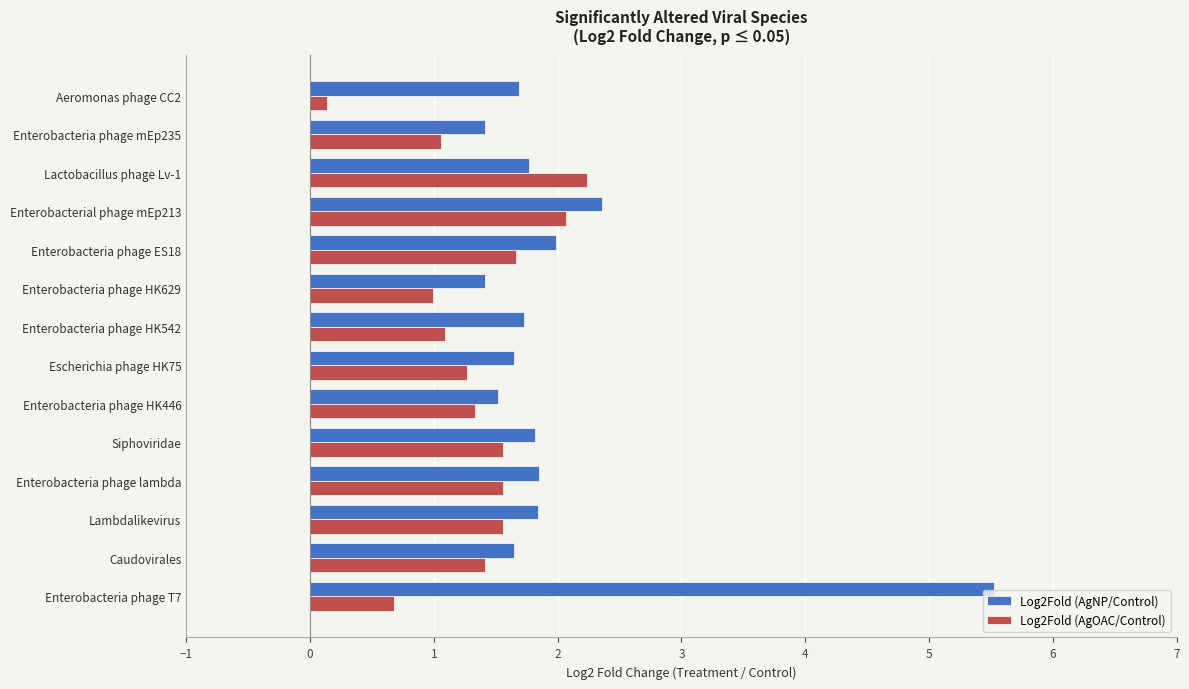

At which label does Log2Fold (AgOAC/Control) reach its minimum?

Aeromonas phage CC2